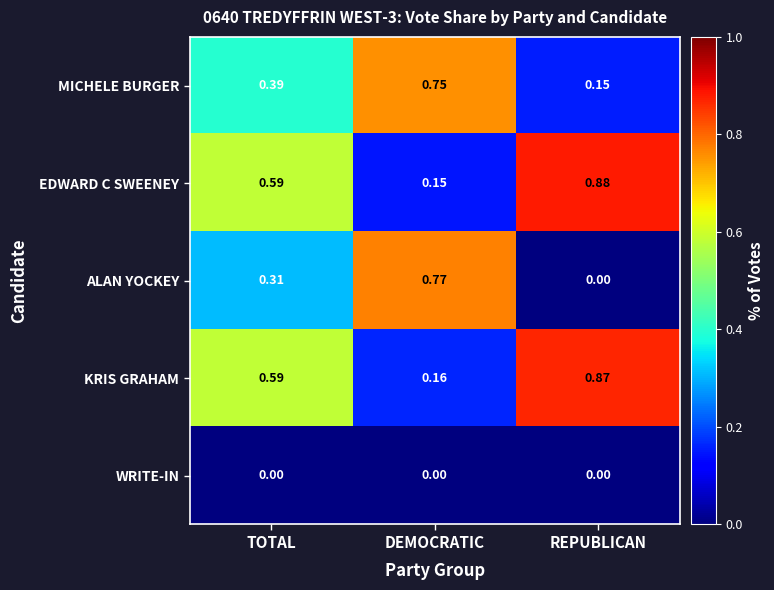

Which category has the highest value in the KRIS GRAHAM series?

REPUBLICAN